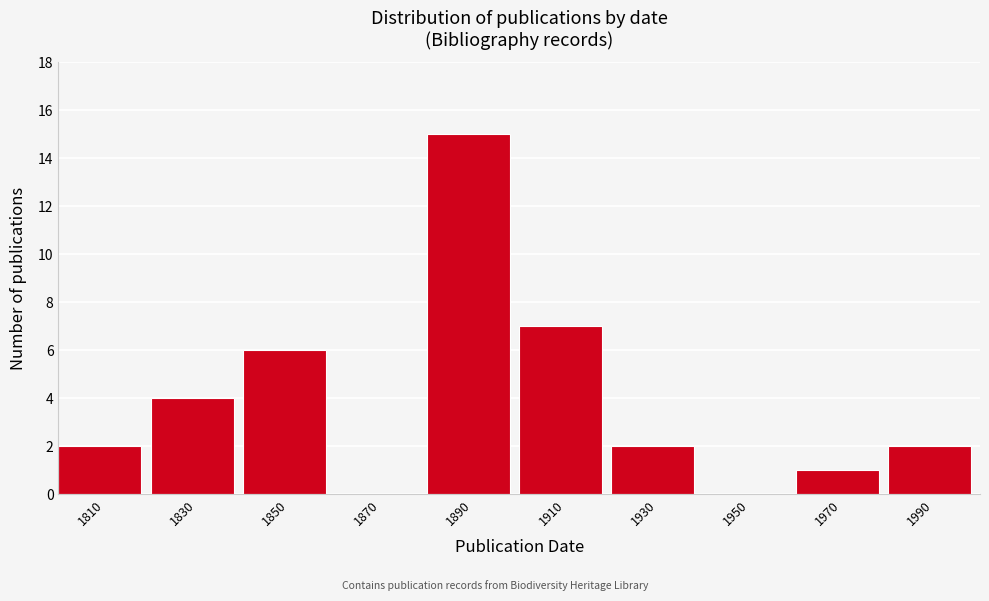

Reading left to right, what are all the values shown in this chart?

1810=2	1830=4	1850=6	1870=0	1890=15	1910=7	1930=2	1950=0	1970=1	1990=2